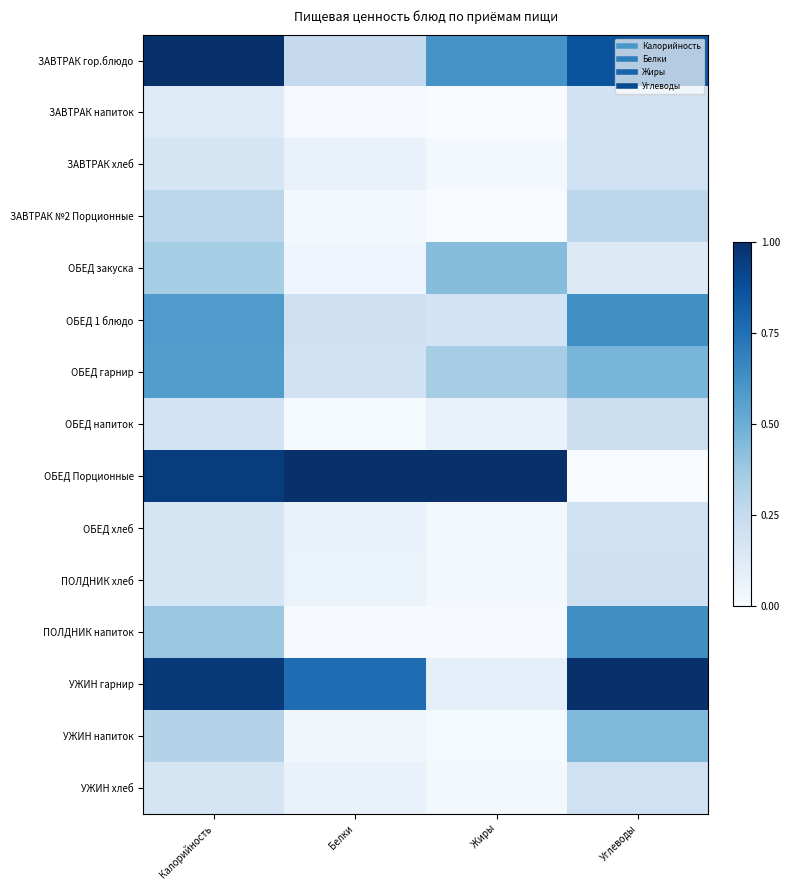

At which category is the sum across all series the highest?

Калорийность